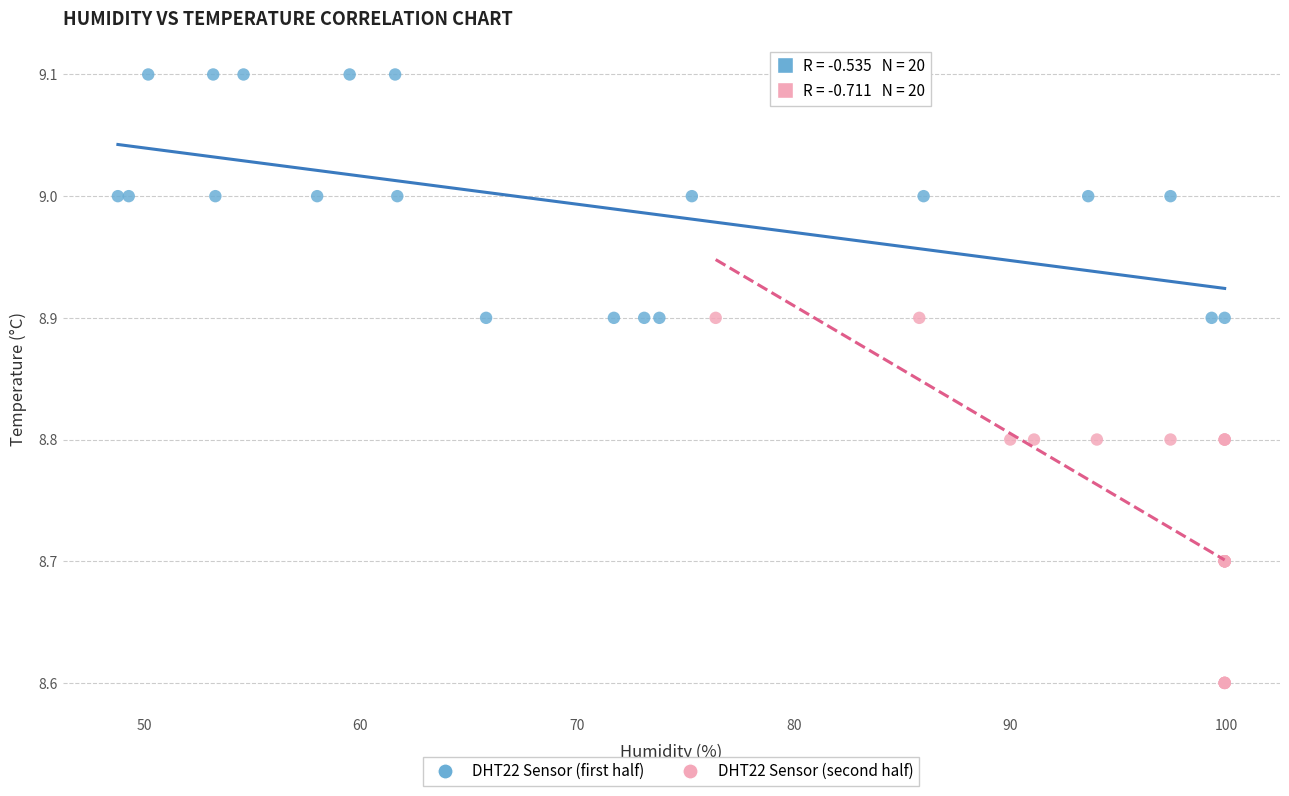

Which series contains the lowest Y value?

DHT22 Sensor (second half)